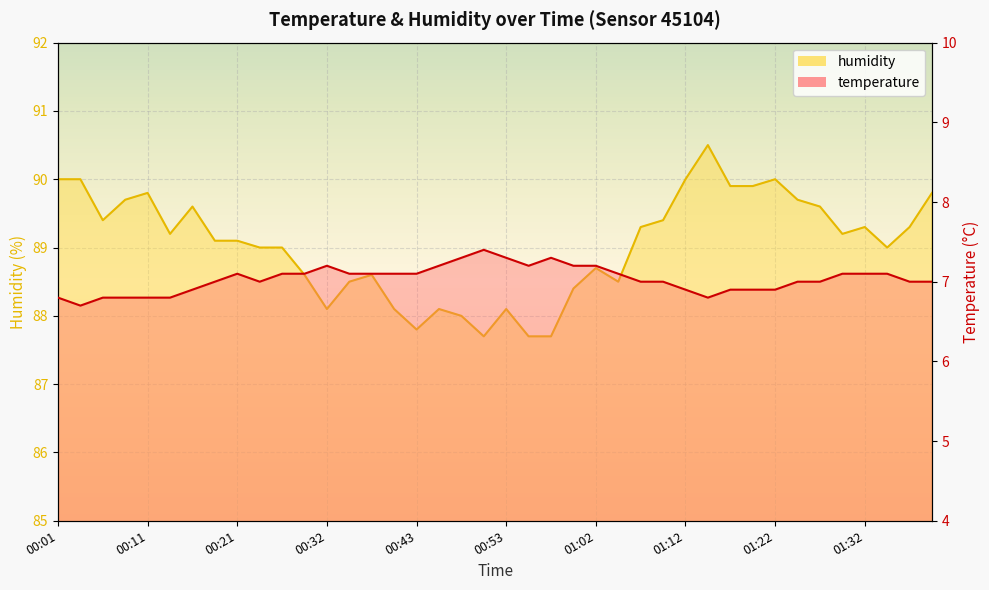

Where is humidity nearest to the value 89?

00:24